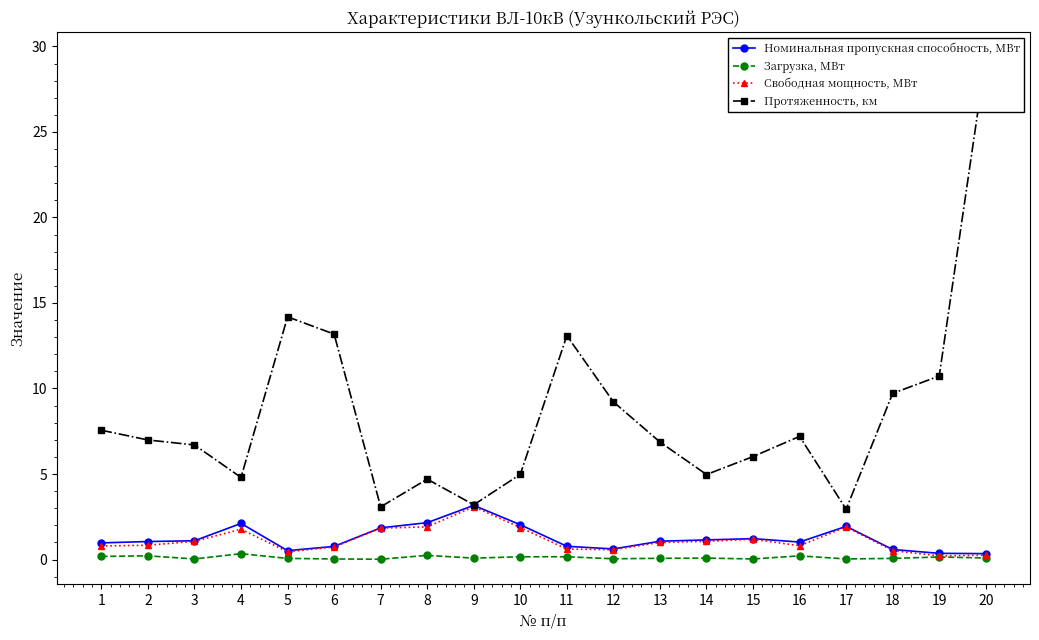

Reading left to right, transcribe all the data shown in this chart.

Номинальная пропускная способность, МВт: 1.0	1.1	1.1	2.1	0.5	0.8	1.9	2.2	3.2	2.0	0.8	0.6	1.1	1.1	1.2	1.0	1.9	0.6	0.4	0.3
Загрузка, МВт: 0.2	0.2	0.0	0.3	0.1	0.0	0.0	0.2	0.1	0.2	0.2	0.0	0.1	0.1	0.0	0.2	0.0	0.1	0.1	0.1
Свободная мощность, МВт: 0.8	0.8	1.1	1.8	0.5	0.7	1.8	1.9	3.1	1.9	0.6	0.6	1.0	1.1	1.2	0.8	1.9	0.5	0.2	0.3
Протяженность, км: 7.6	7.0	6.7	4.8	14.2	13.2	3.1	4.7	3.2	5.0	13.1	9.2	6.9	5.0	6.0	7.2	2.9	9.7	10.7	29.4